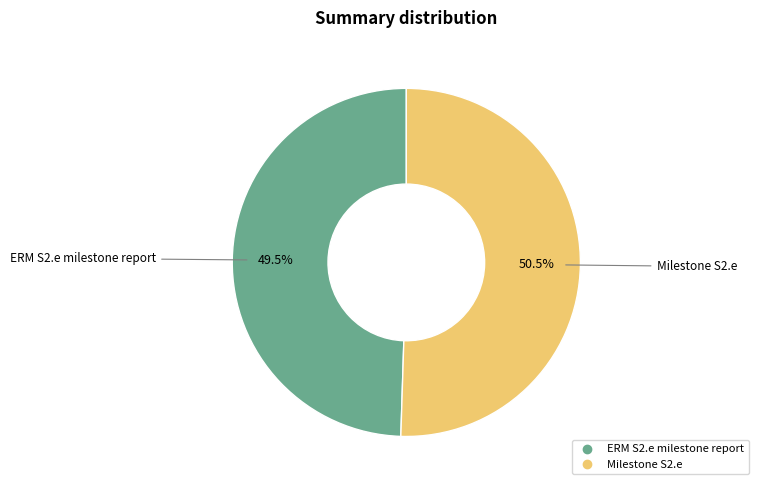

True or false: Milestone S2.e accounts for 37% of the total.

False